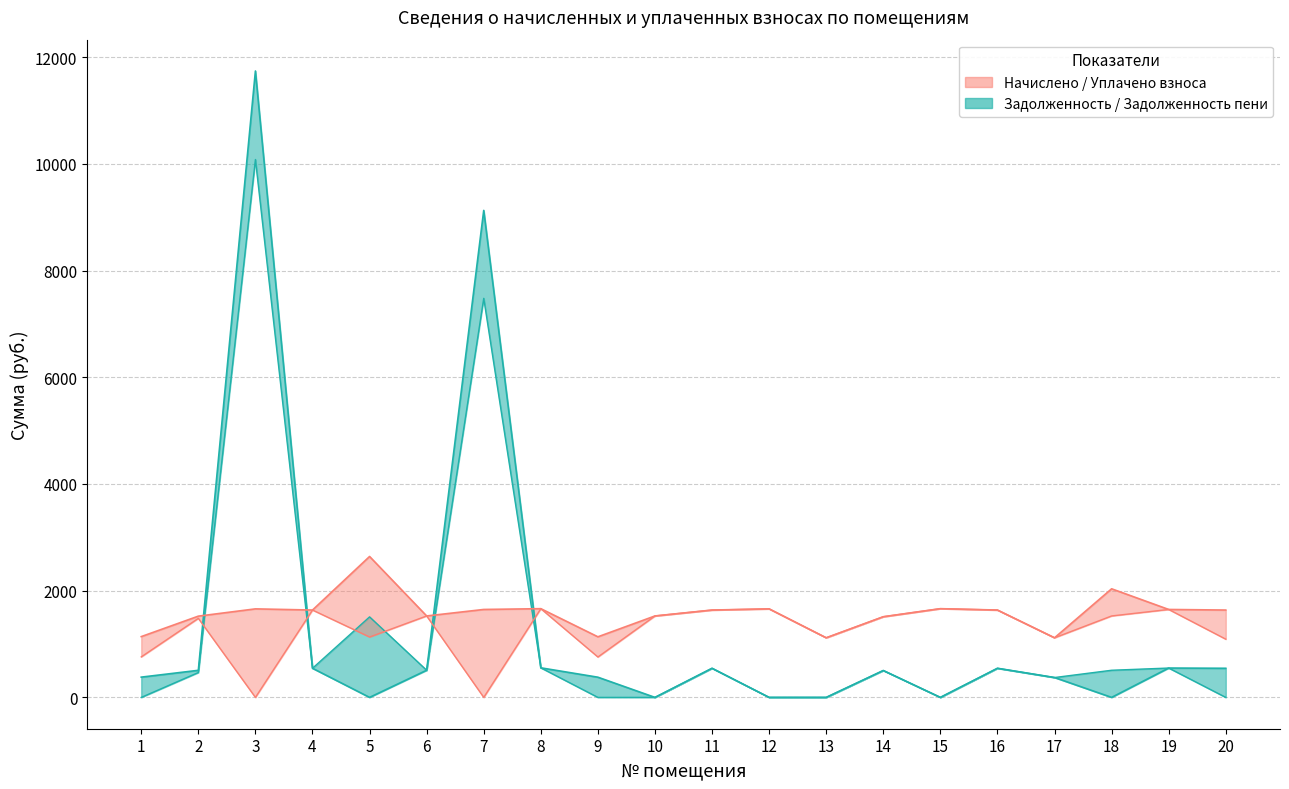

True or false: задолженность (col_1) and задолженность пени (col_6) cross at least once.

False